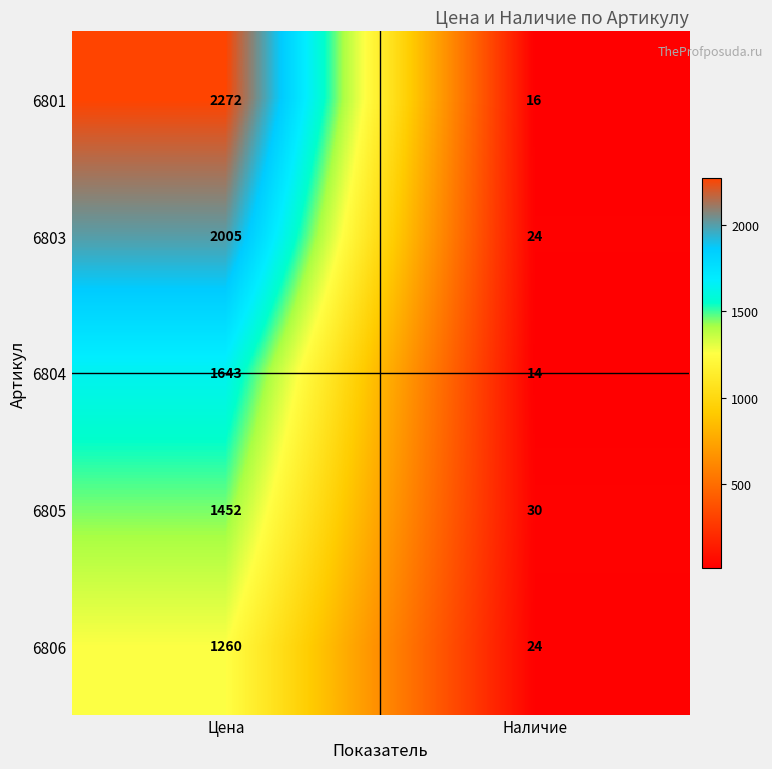

Reading left to right, list all the values displayed in this chart.

6801: Цена=2272	Наличие=16
6803: Цена=2005	Наличие=24
6804: Цена=1643	Наличие=14
6805: Цена=1452	Наличие=30
6806: Цена=1260	Наличие=24